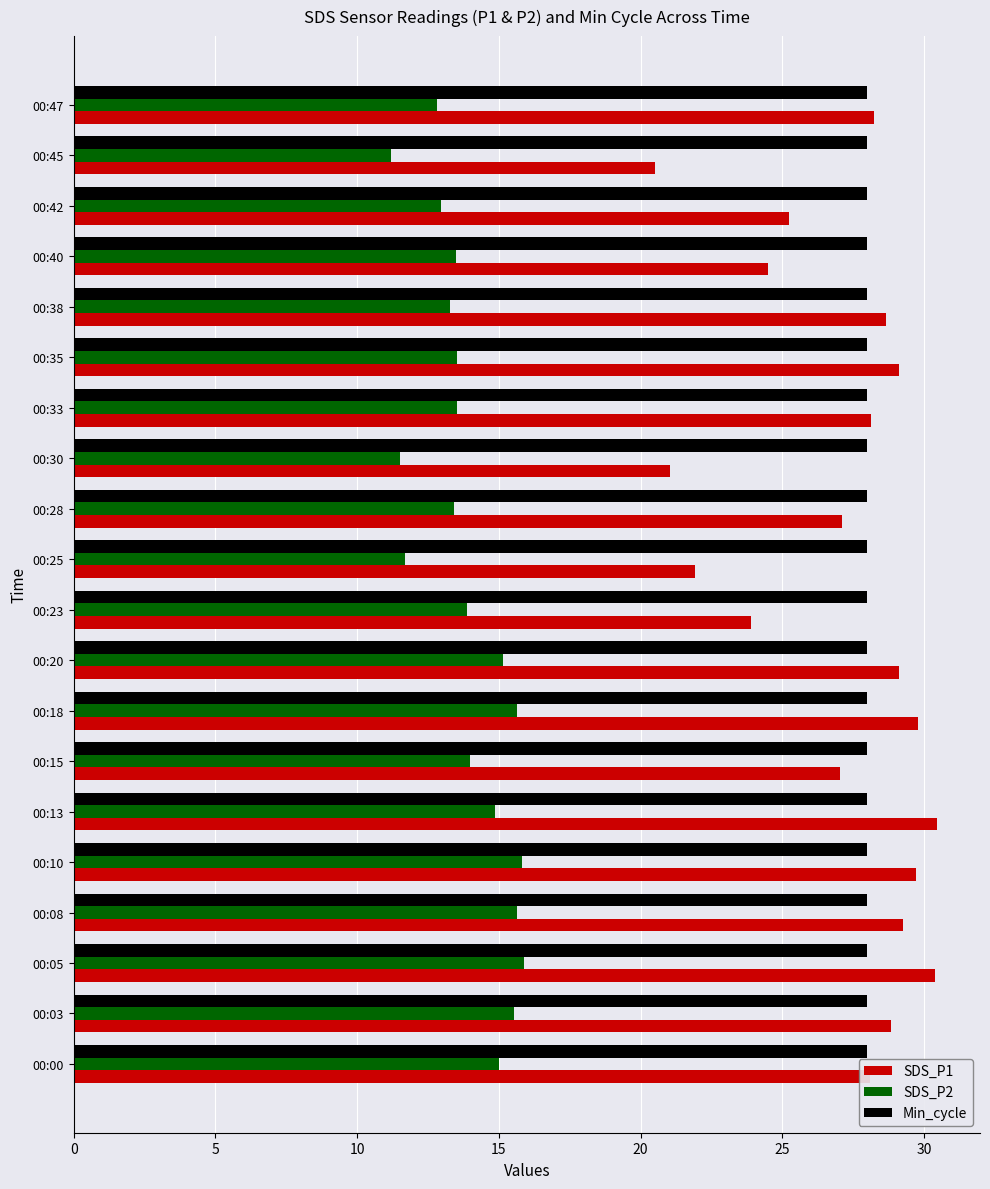

What is the difference between the SDS_P1 values at 00:38 and 00:23?

4.8